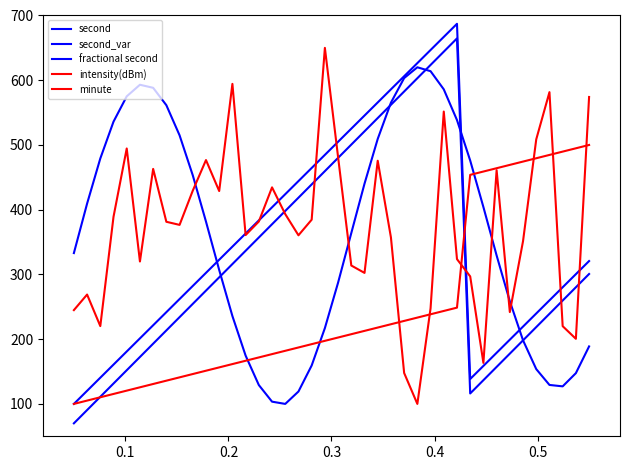

Does the chart have visible grid lines?

No